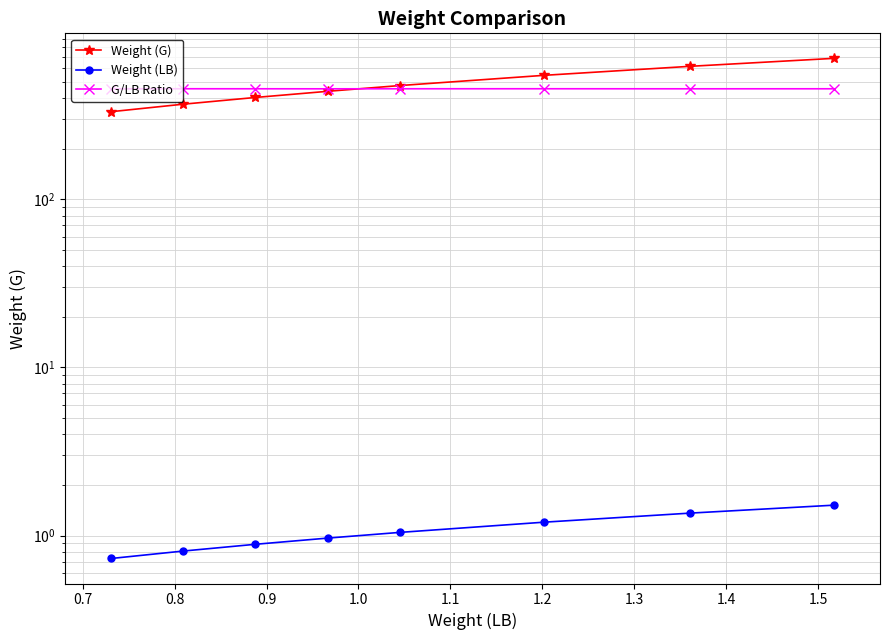

Reading left to right, extract all data points from this chart.

Weight (G): 331.4	367.1	402.8	438.4	474.1	545.4	616.7	688.1
Weight (LB): 0.7	0.8	0.9	1.0	1.0	1.2	1.4	1.5
G/LB Ratio: 453.4	453.8	453.6	453.4	453.7	453.7	453.5	453.6